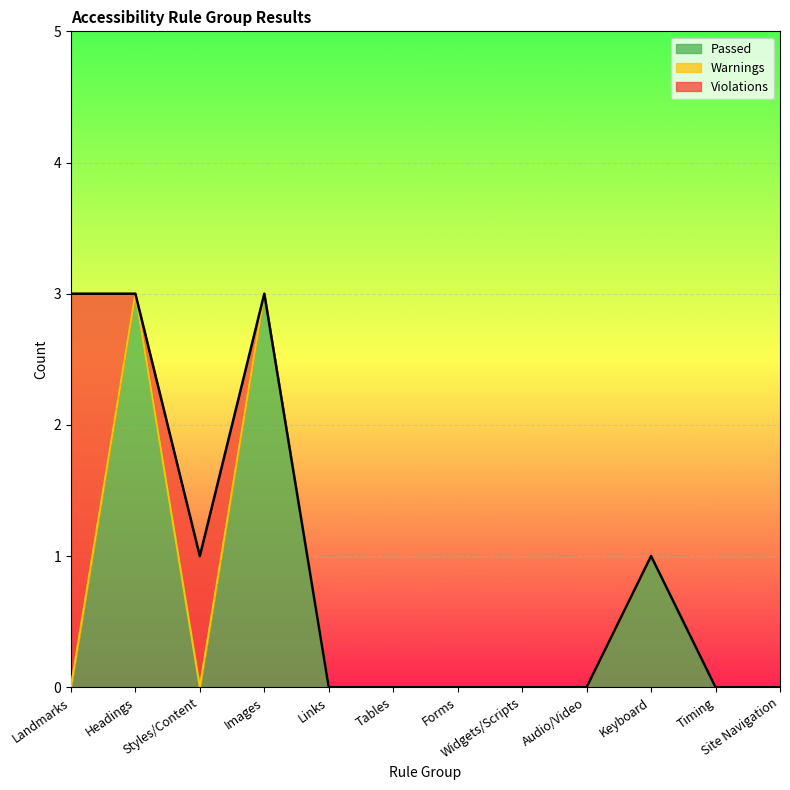

Count the number of categories in the chart.

12